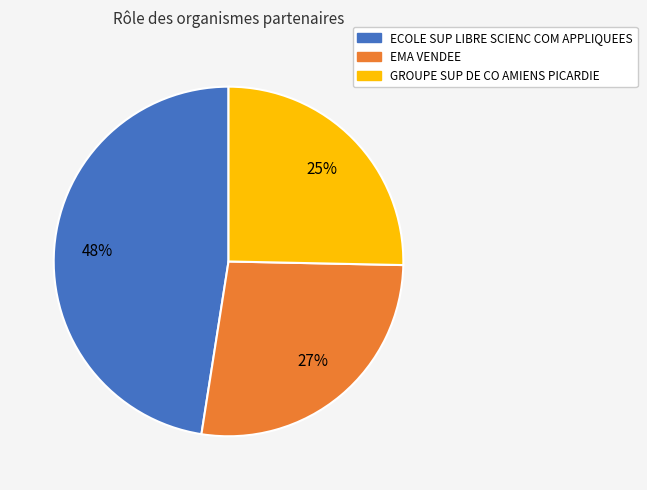

To the nearest percent, what is the difference between the EMA VENDEE and GROUPE SUP DE CO AMIENS PICARDIE slice percentages?

2%